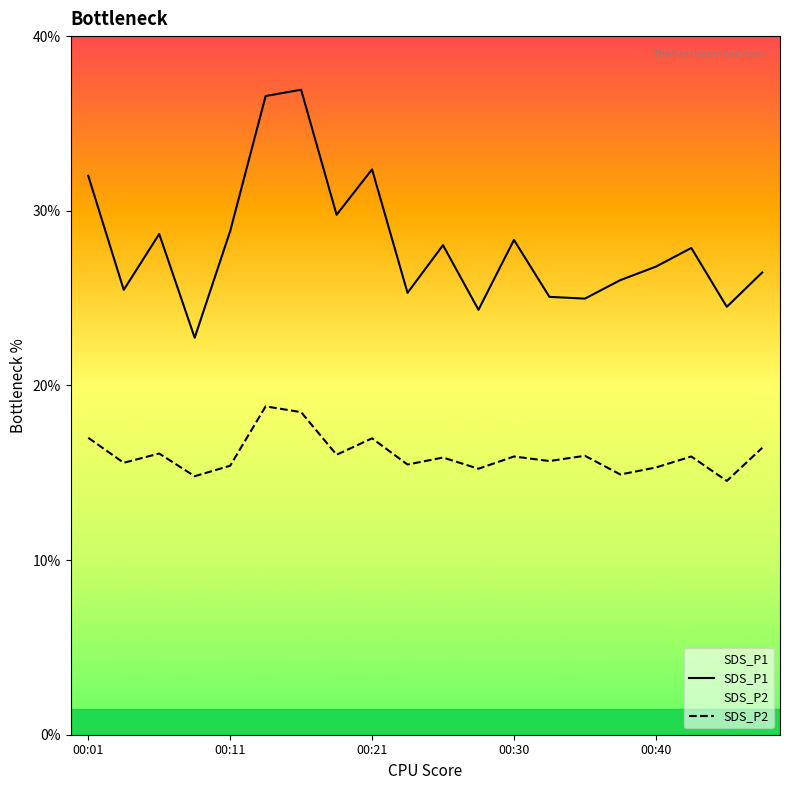

Where is SDS_P2 nearest to the value 16?

00:35